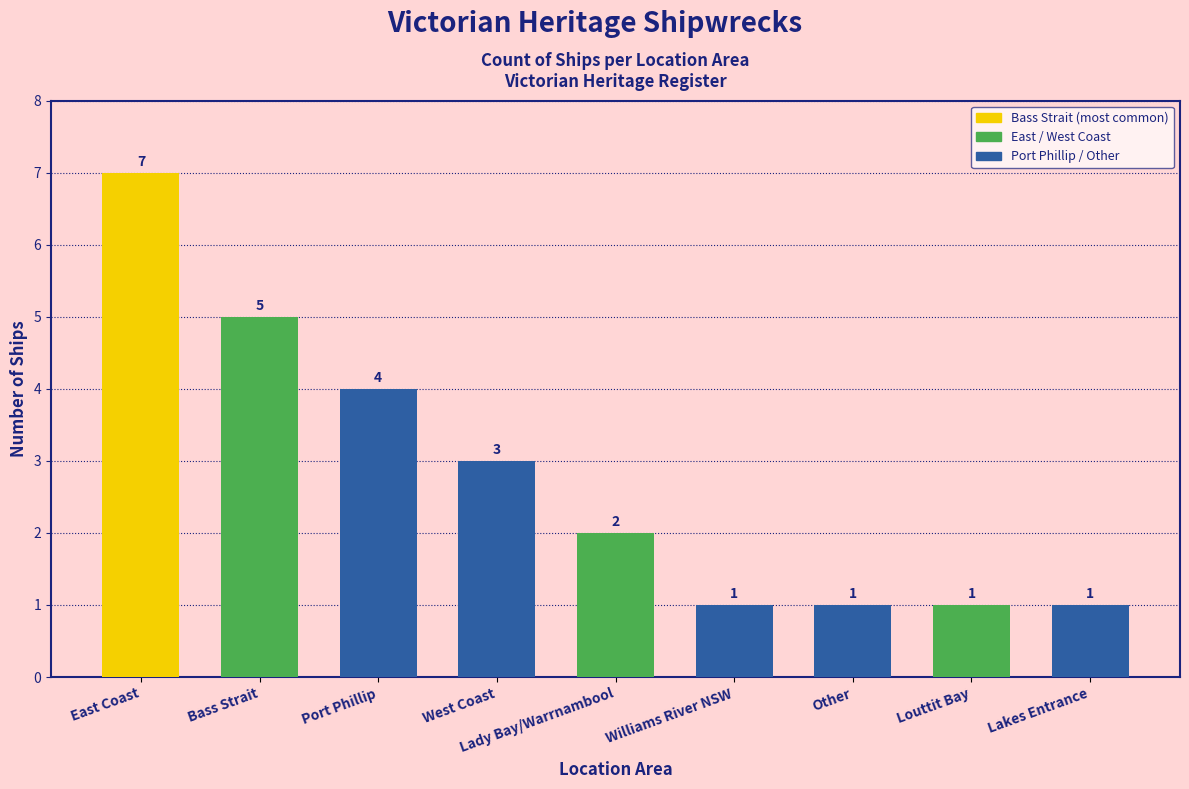

Count the values in the range 1 to 4.

7